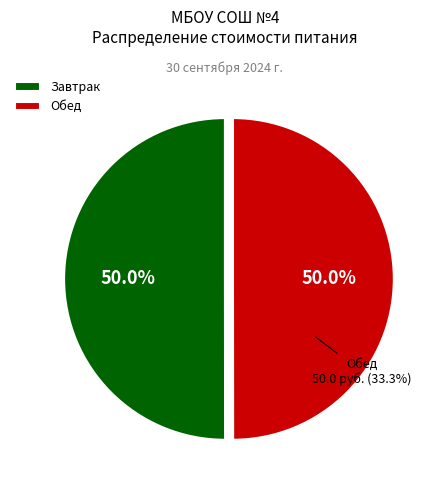

Approximately how many times larger is the value at Обед compared to Завтрак?

1.0